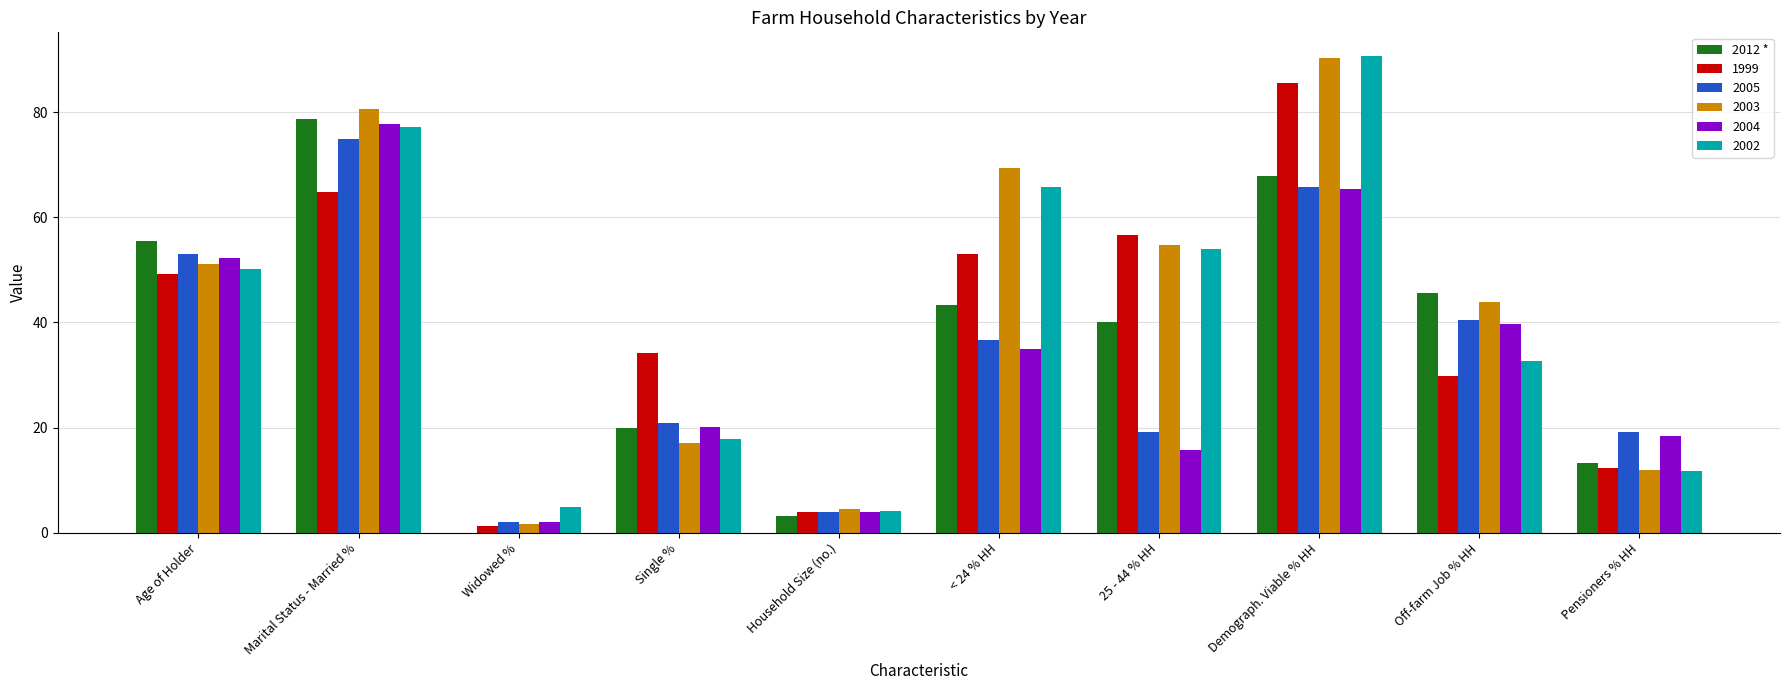

The 2012 * series shows 0.0 at Widowed %. True or false?

True